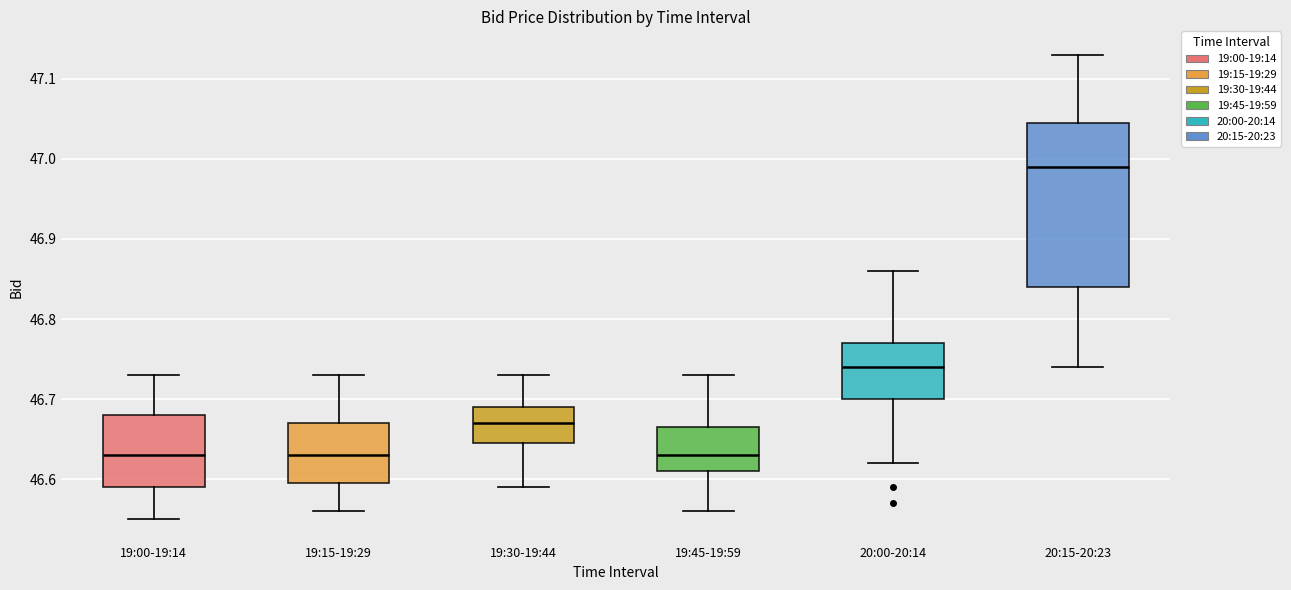

Reading left to right, read every box against the y-axis: the position of its median line, the range the box covers, and the ends of its whiskers. The values are not printed on the chart, so give them approximately, as read against the axis.

19:00-19:14: median 46.63, box 46.59 to 46.68, whiskers 46.55 to 46.73
19:15-19:29: median 46.63, box 46.60 to 46.67, whiskers 46.56 to 46.73
19:30-19:44: median 46.67, box 46.65 to 46.69, whiskers 46.59 to 46.73
19:45-19:59: median 46.63, box 46.61 to 46.67, whiskers 46.56 to 46.73
20:00-20:14: median 46.74, box 46.70 to 46.77, whiskers 46.62 to 46.86
20:15-20:23: median 46.99, box 46.84 to 47.05, whiskers 46.74 to 47.13